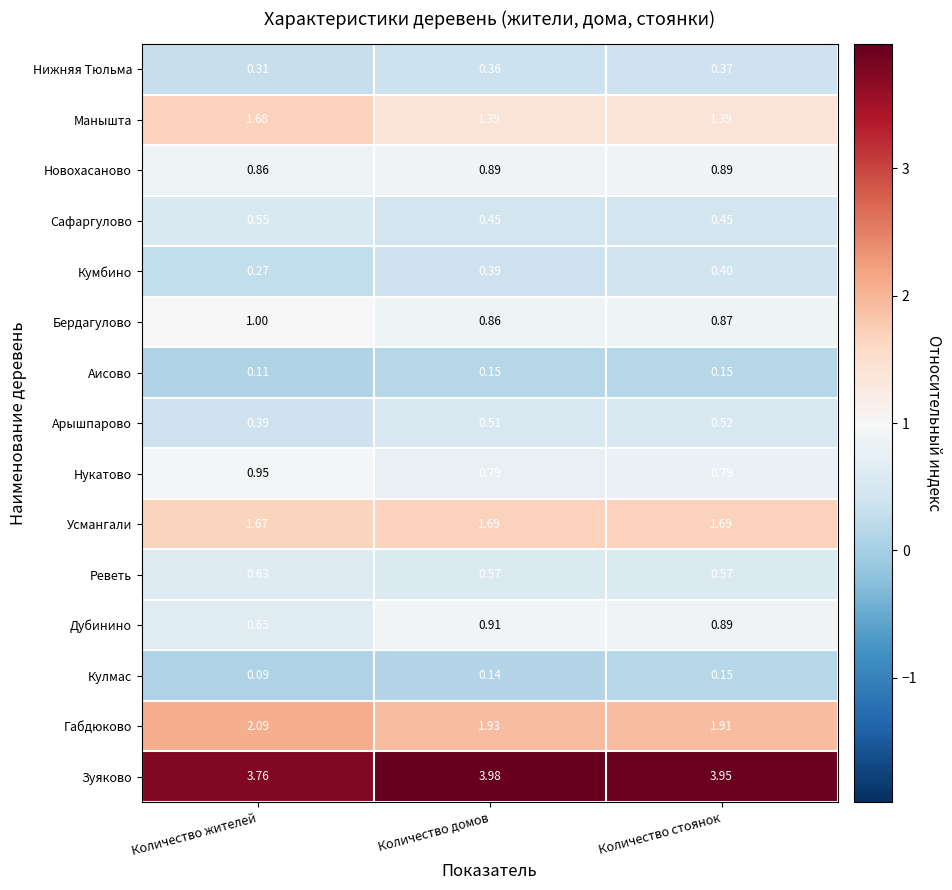

At which category does the chart reach its minimum across all series?

Количество жителей